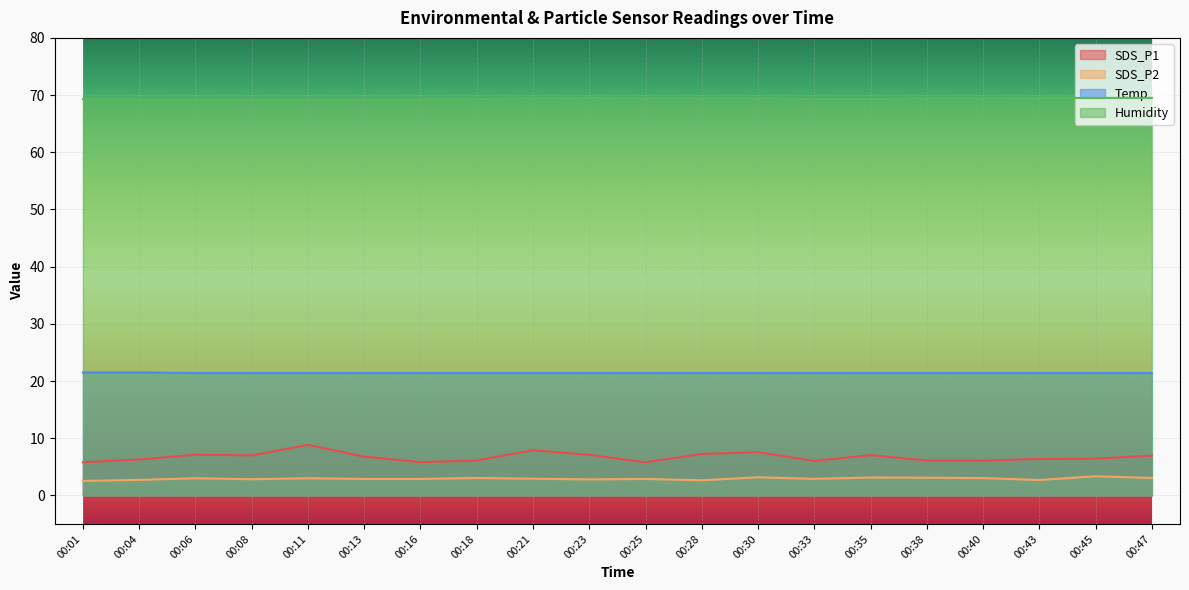

At how many categories does at least one series exceed 24?

20